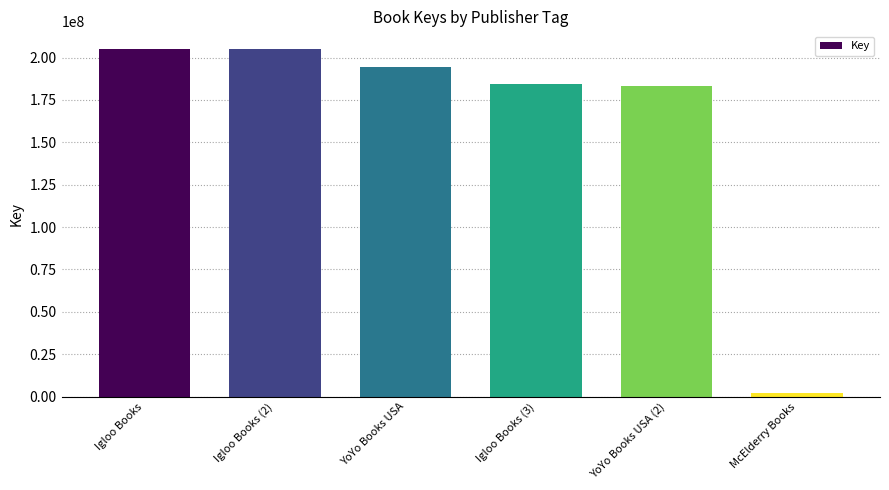

What position from the right is McElderry Books?

1